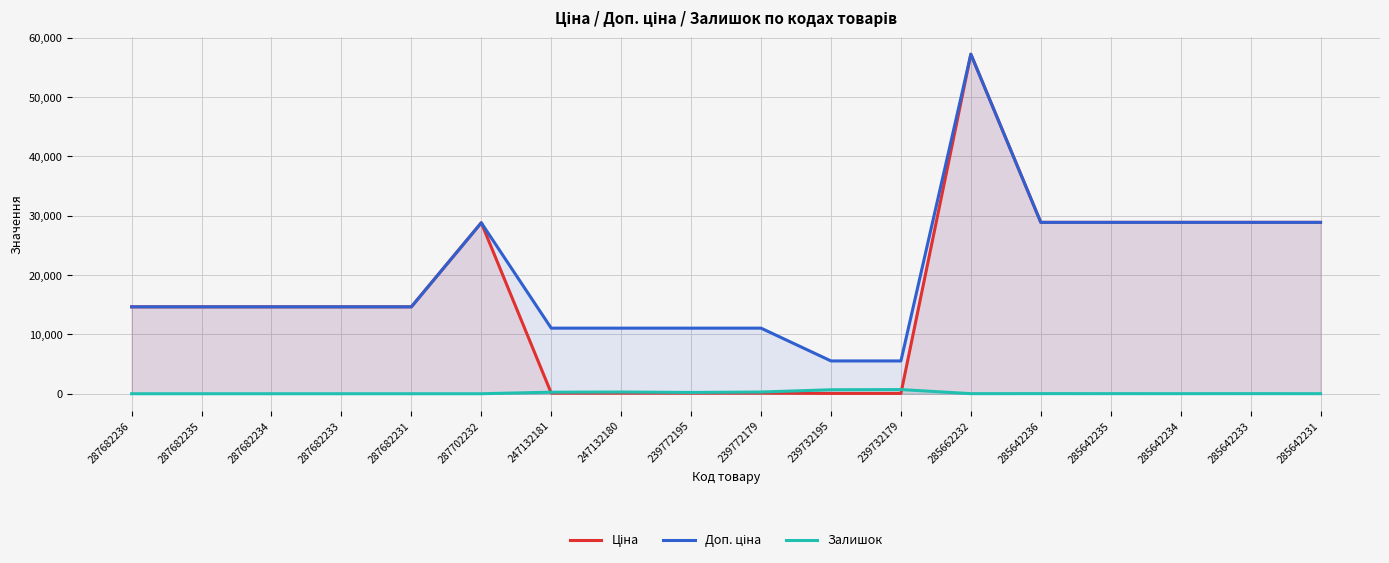

Reading left to right, list all the values displayed in this chart.

Ціна: 287682236=14649.6	287682235=14649.6	287682234=14649.6	287682233=14649.6	287682231=14649.6	287702232=28821.8	247132181=110.5	247132180=110.5	239772195=110.5	239772179=110.5	239732195=55.3	239732179=55.3	285662232=57235.5	285642236=28890.3	285642235=28890.3	285642234=28890.3	285642233=28890.3	285642231=28890.3
Доп. ціна: 287682236=14649.6	287682235=14649.6	287682234=14649.6	287682233=14649.6	287682231=14649.6	287702232=28821.8	247132181=11055.0	247132180=11055.0	239772195=11055.0	239772179=11055.0	239732195=5528.0	239732179=5528.0	285662232=57235.5	285642236=28890.3	285642235=28890.3	285642234=28890.3	285642233=28890.3	285642231=28890.3
Залишок: 287682236=0.0	287682235=0.0	287682234=0.0	287682233=0.0	287682231=0.0	287702232=0.0	247132181=260.0	247132180=290.0	239772195=218.0	239772179=290.0	239732195=670.0	239732179=702.0	285662232=13.0	285642236=17.0	285642235=14.0	285642234=11.0	285642233=16.0	285642231=9.0